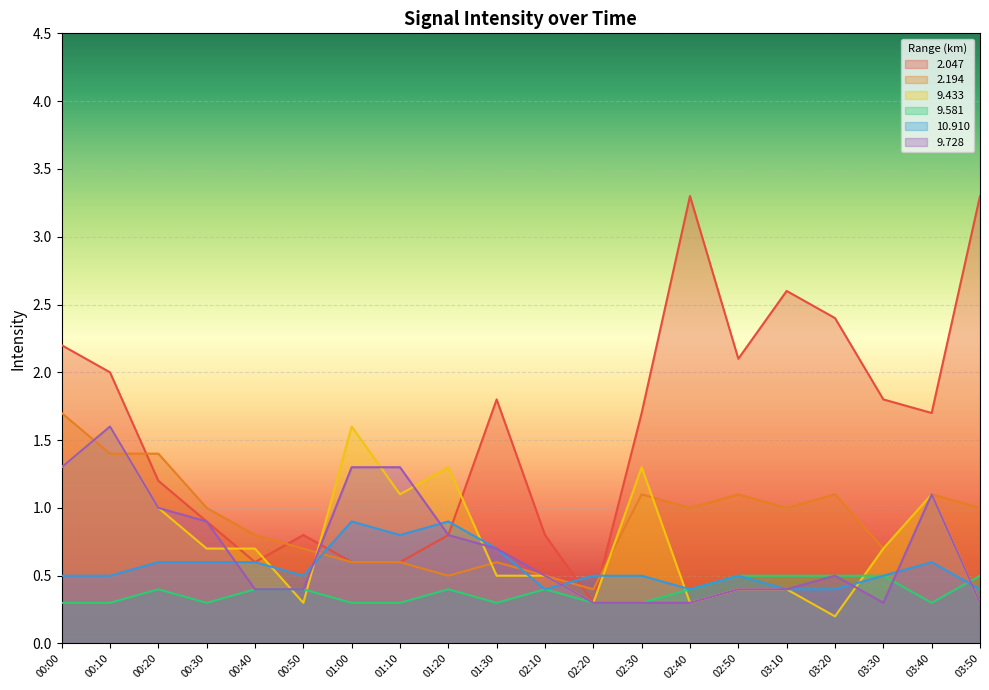

Which series has the largest total across all categories?

2.047